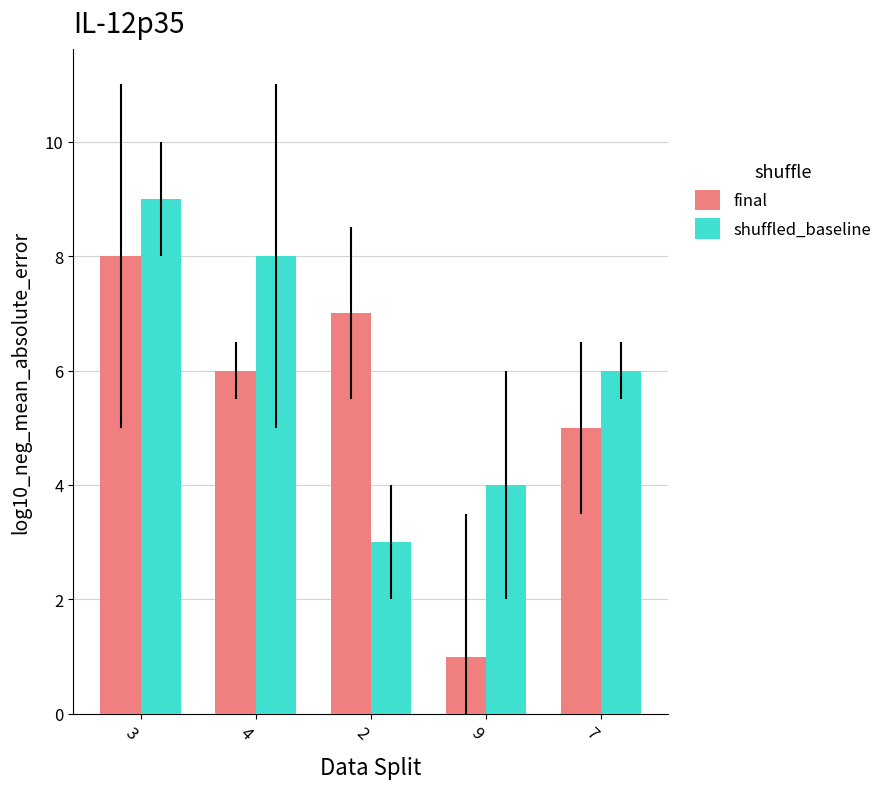

Count the final values in the range 5 to 7.

3